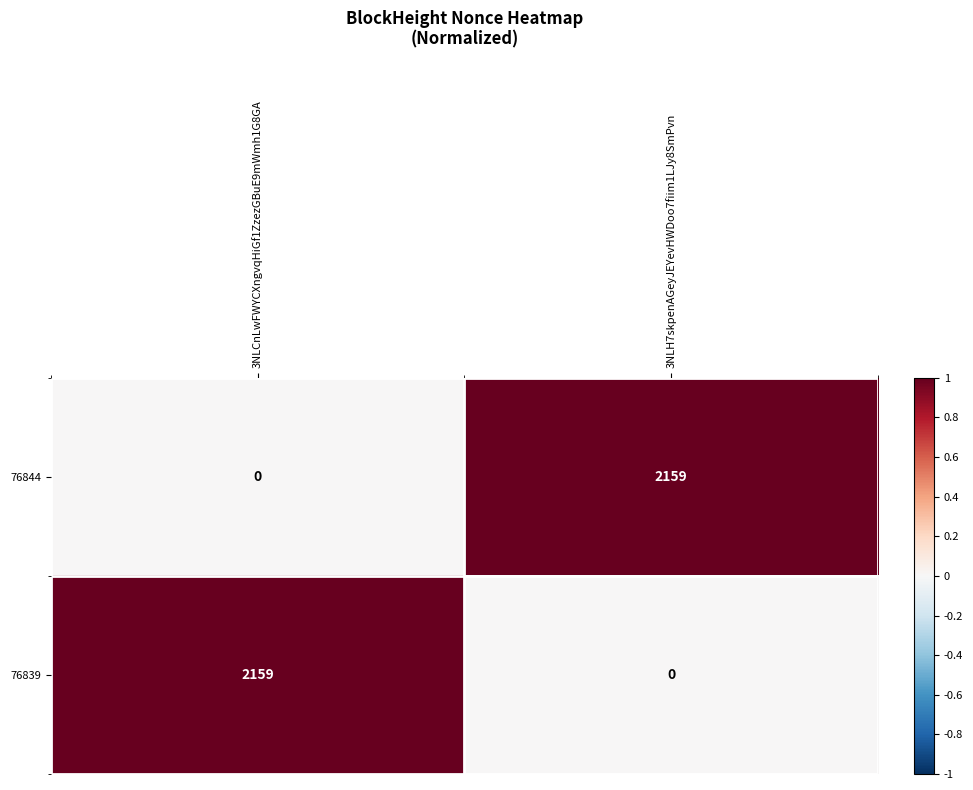

The value of 76839 at 3NLH7skpenAGeyJEYevHWDoo7fiim1LJy8SmPvn is -1307. True or false?

False